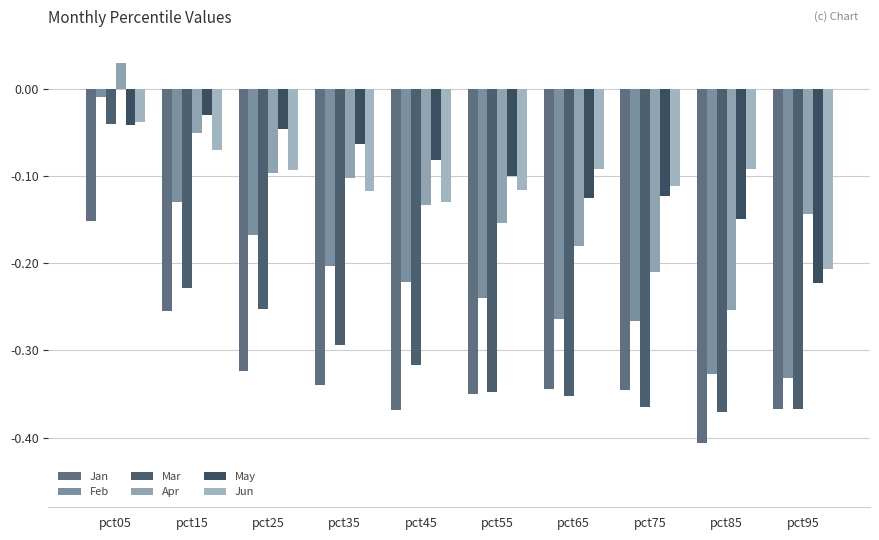

What is the approximate value of Jan at pct75?

-0.3